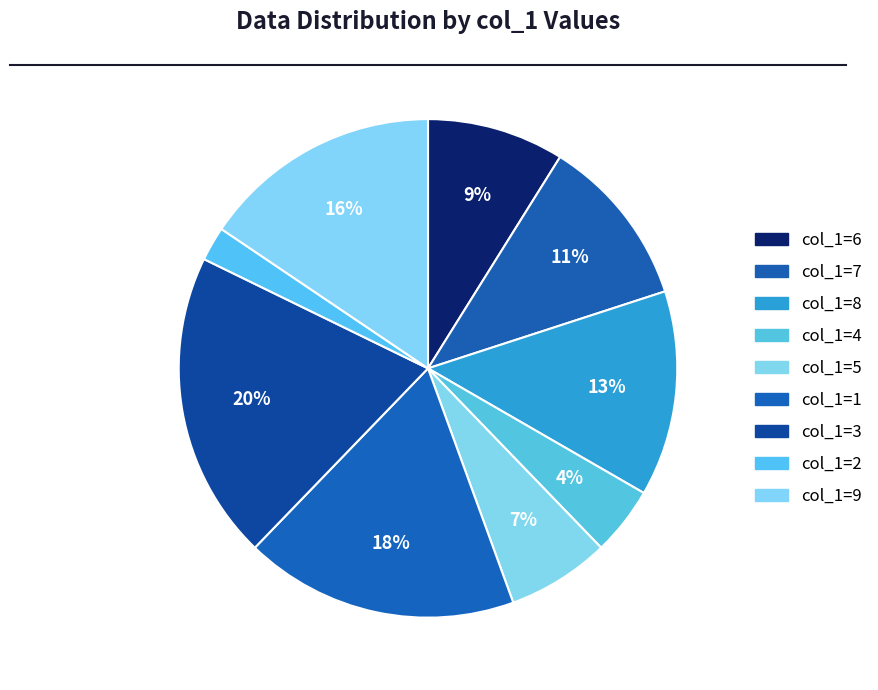

How many slices are in this pie chart?

9